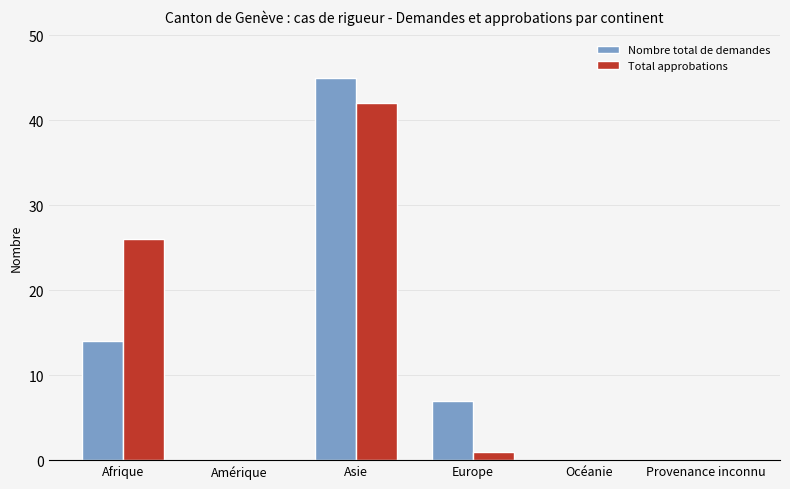

Count the Nombre total de demandes values in the range 0 to 14.

5